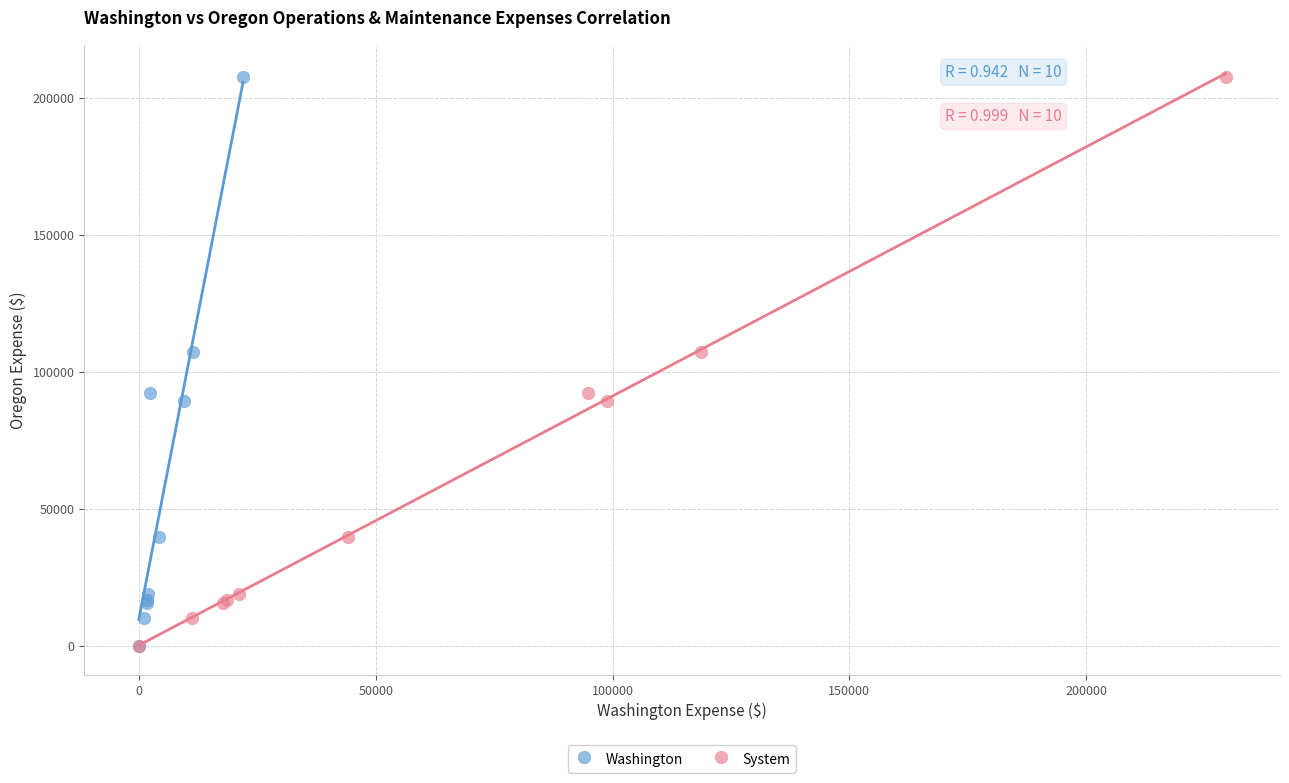

What are all the series names shown in the legend?

Washington, System